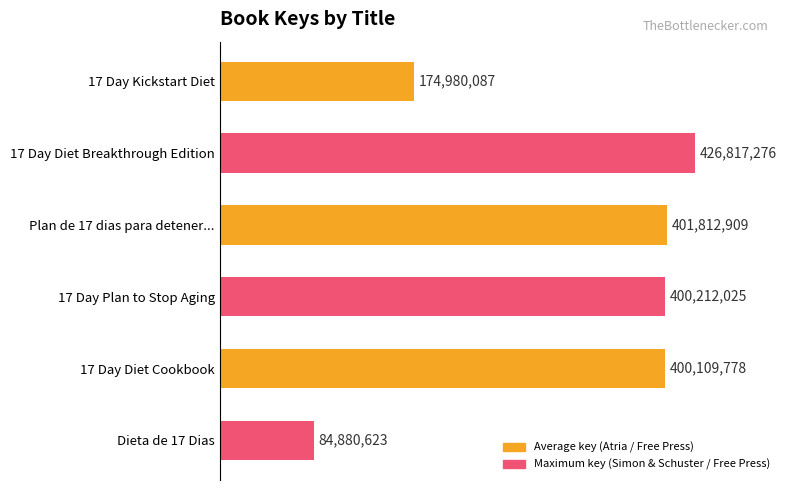

How many data points are above 400212025?

2